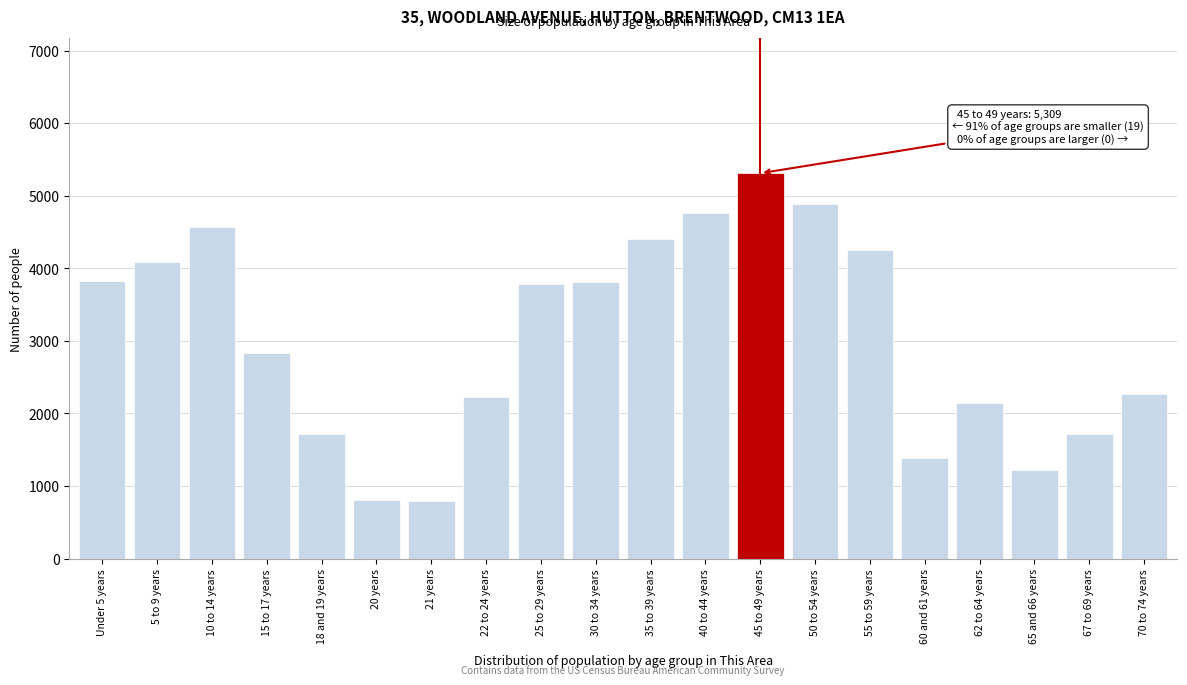

The value at 45 to 49 years is 8106. True or false?

False